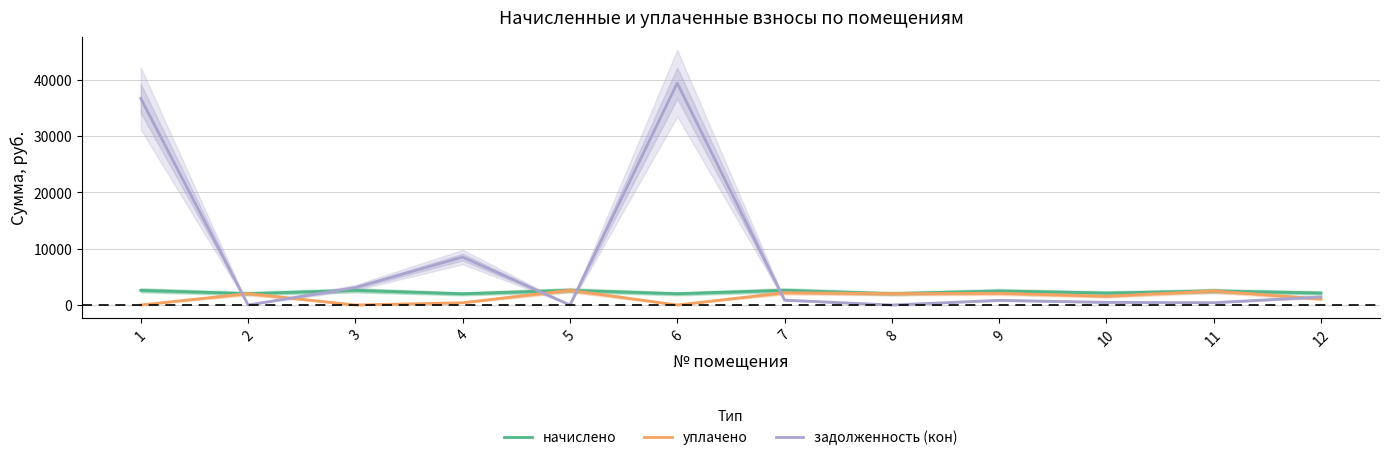

Rank the categories by задолженность (кон) value from lowest to highest.

2, 5, 8, 11, 10, 9, 7, 12, 3, 4, 1, 6